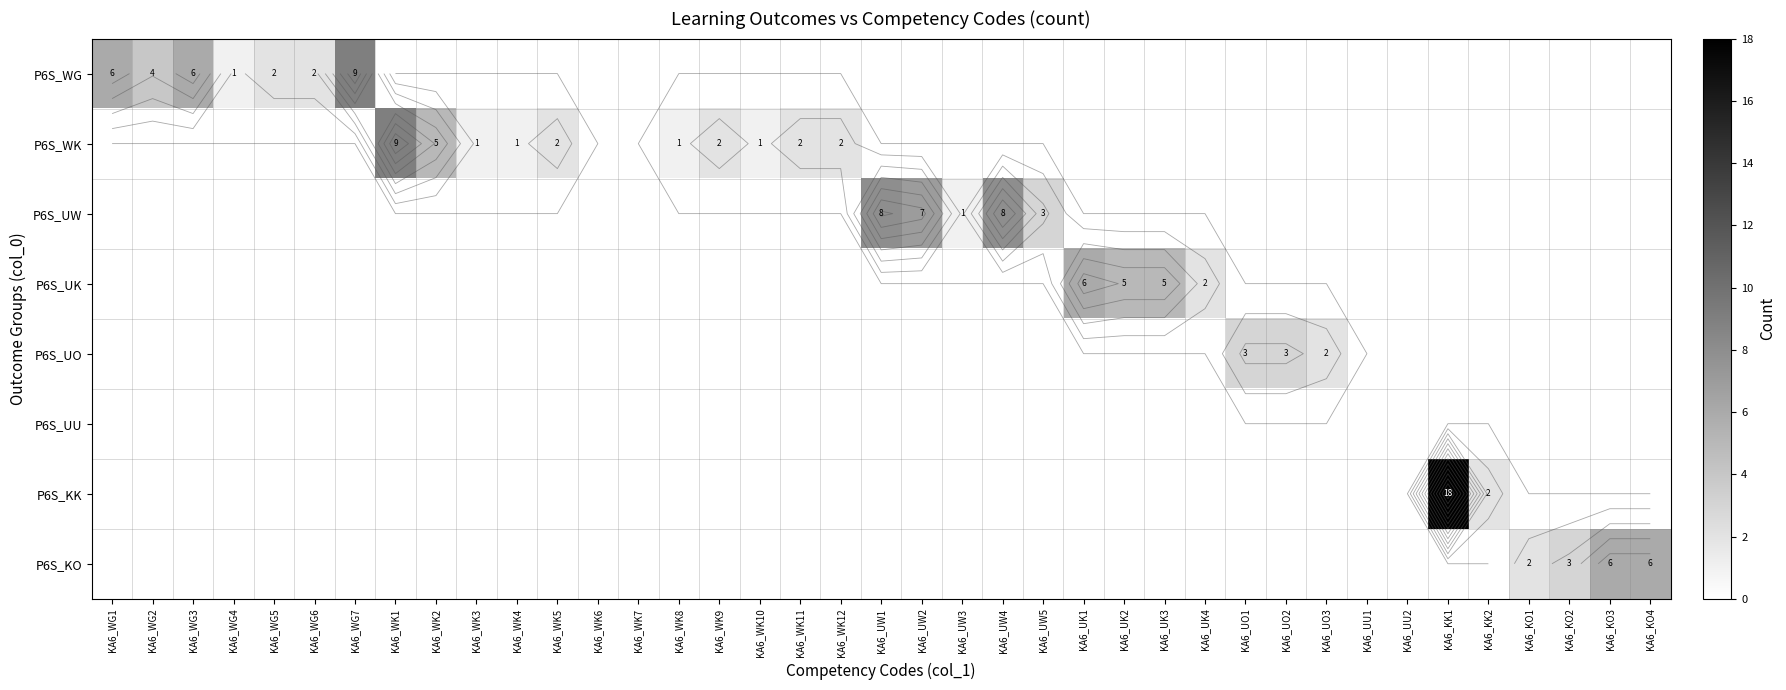

Rank the series by their maximum value, from lowest to highest.

P6S_UU, P6S_UO, P6S_UK, P6S_KO, P6S_UW, P6S_WG, P6S_WK, P6S_KK